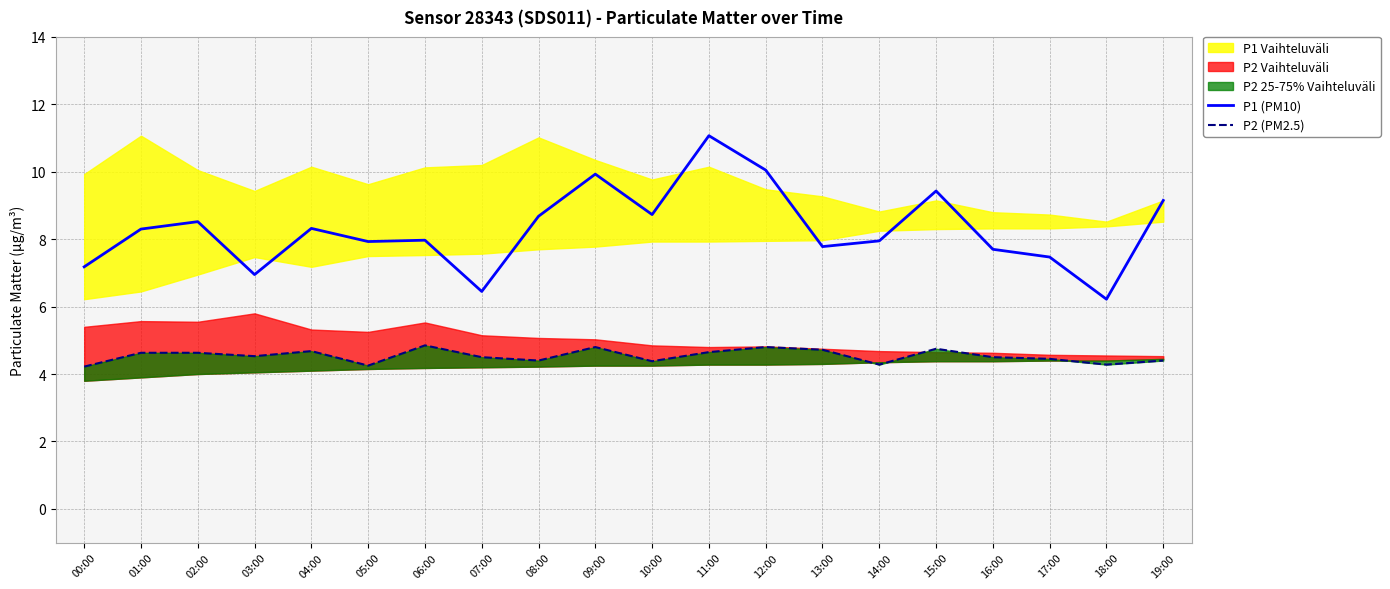

Reading left to right, list all the values displayed in this chart.

P1 (PM10): 7.2	8.3	8.5	7.0	8.3	7.9	8.0	6.5	8.7	9.9	8.7	11.1	10.1	7.8	8.0	9.4	7.7	7.5	6.2	9.2
P2 (PM2.5): 4.2	4.6	4.6	4.5	4.7	4.2	4.8	4.5	4.4	4.8	4.4	4.7	4.8	4.7	4.3	4.8	4.5	4.5	4.3	4.4